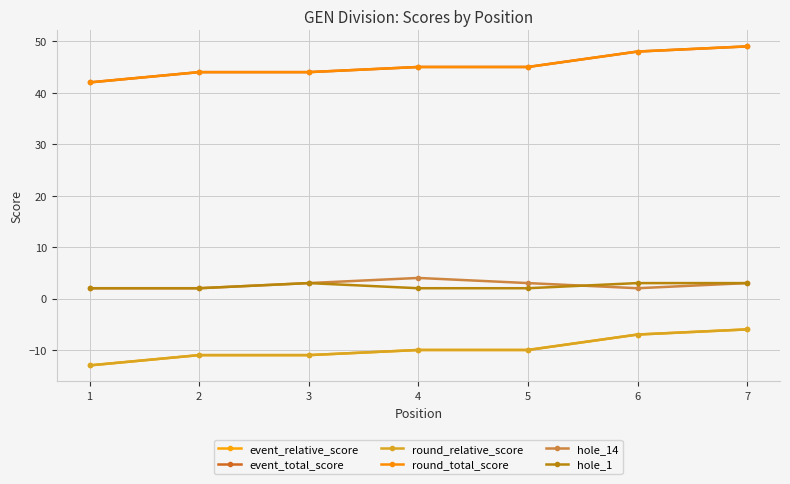

Rank the series by their maximum value, from highest to lowest.

event_total_score, round_total_score, hole_14, hole_1, event_relative_score, round_relative_score